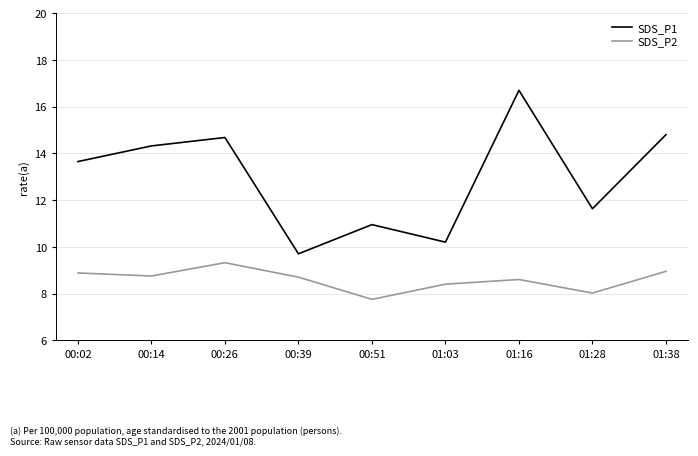

At which category is the sum across all series the highest?

01:16